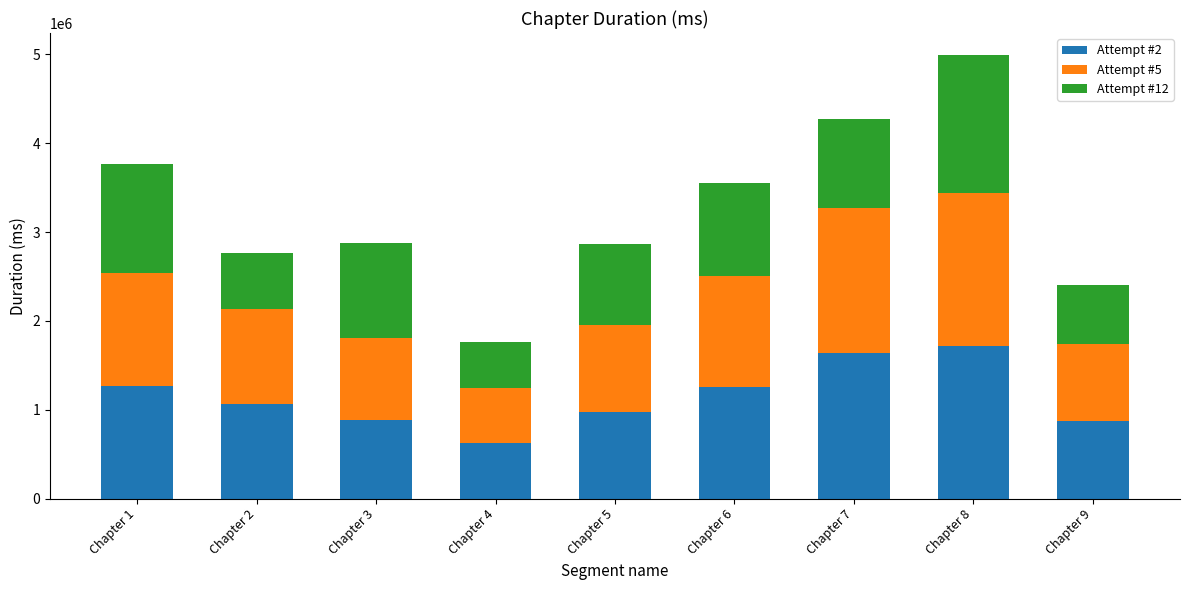

What is the maximum value for Attempt #2?

1720069